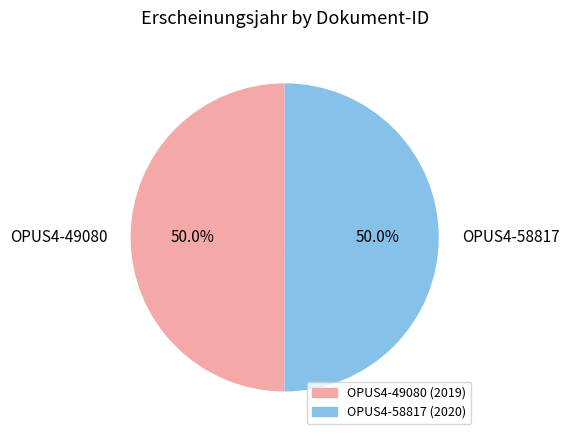

What percentage is the OPUS4-49080 slice, to the nearest percent?

50%